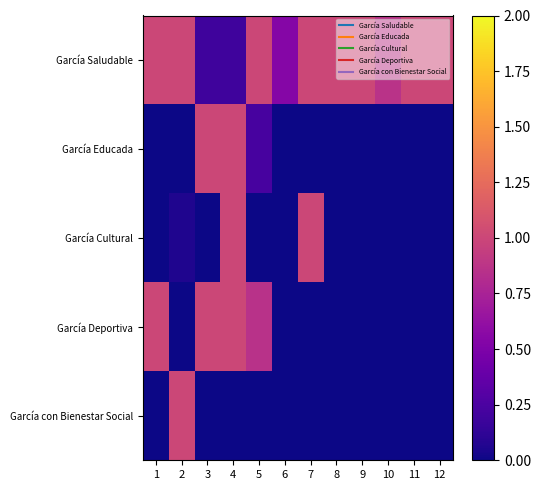

Rank the series by their maximum value, from highest to lowest.

García Saludable, García Educada, García Cultural, García Deportiva, García con Bienestar Social